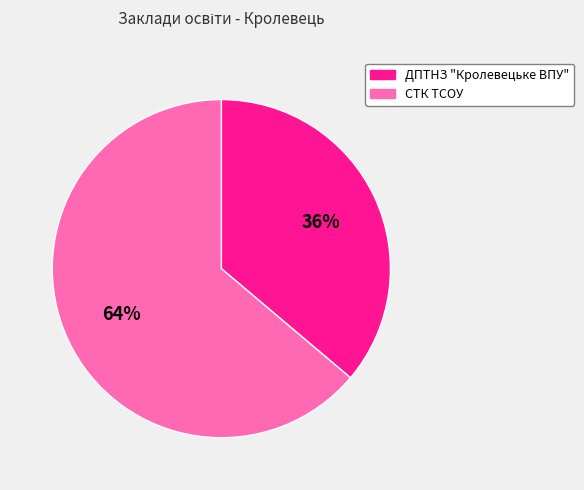

Is there a majority slice in this chart?

Yes